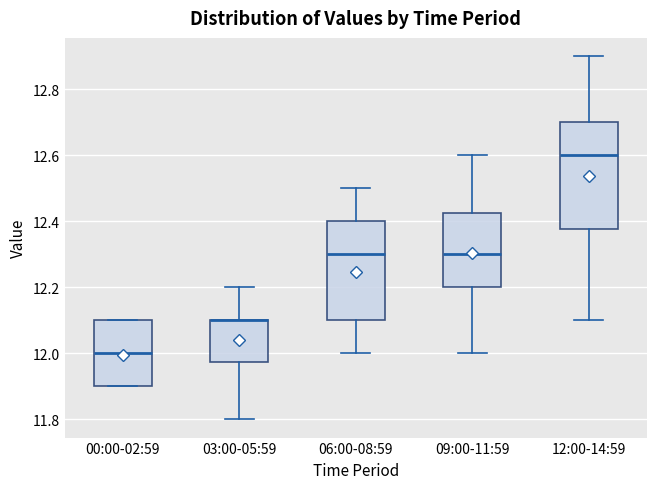

Reading left to right, transcribe this box plot: for each box, give where its median line is, the range the box spans, and where its two whiskers end, as read against the y-axis. The values are not printed on the chart, so give them approximately, as read against the axis.

00:00-02:59: median 12.00, box 11.90 to 12.10, whiskers 11.90 to 12.10
03:00-05:59: median 12.10 (drawn on the box's upper edge), box 11.98 to 12.10, whiskers 11.80 to 12.20
06:00-08:59: median 12.30, box 12.10 to 12.40, whiskers 12.00 to 12.50
09:00-11:59: median 12.30, box 12.20 to 12.42, whiskers 12.00 to 12.60
12:00-14:59: median 12.60, box 12.38 to 12.70, whiskers 12.10 to 12.90